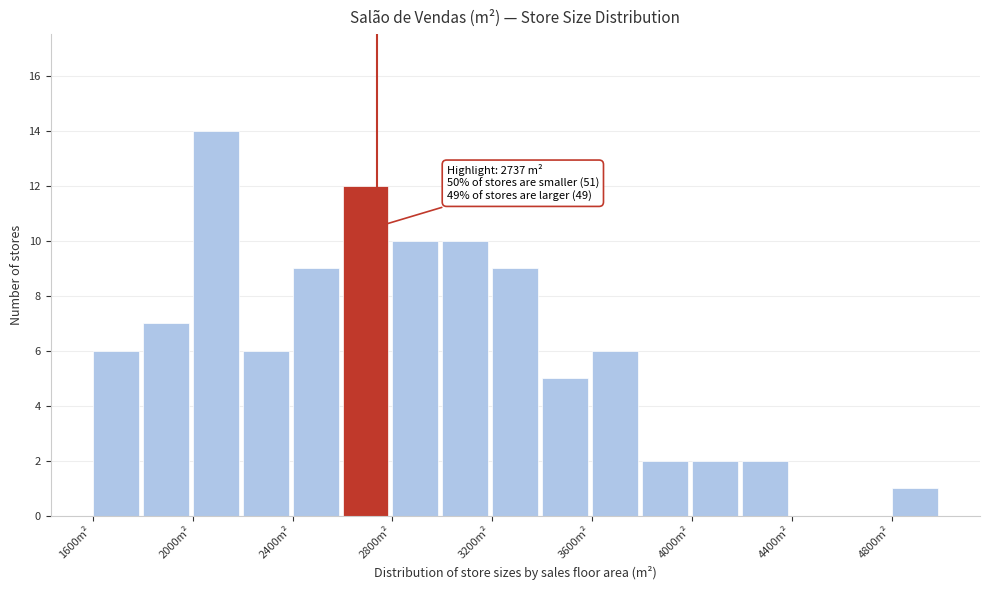

Which range on the x-axis has the tallest bar?

2000 to 2200